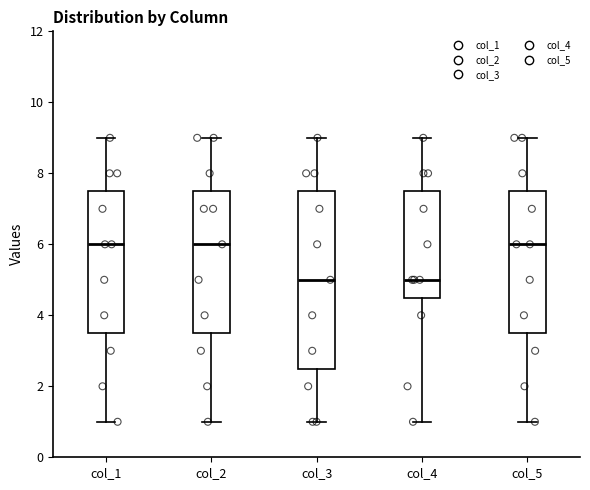

Reading left to right, read every box against the y-axis: the position of its median line, the range the box covers, and the ends of its whiskers. The values are not printed on the chart, so give them approximately, as read against the axis.

col_1: median 6.0, box 3.6 to 7.6, whiskers 1.0 to 9.0
col_2: median 6.0, box 3.6 to 7.6, whiskers 1.0 to 9.0
col_3: median 5.0, box 2.6 to 7.6, whiskers 1.0 to 9.0
col_4: median 5.0, box 4.6 to 7.6, whiskers 1.0 to 9.0
col_5: median 6.0, box 3.6 to 7.6, whiskers 1.0 to 9.0